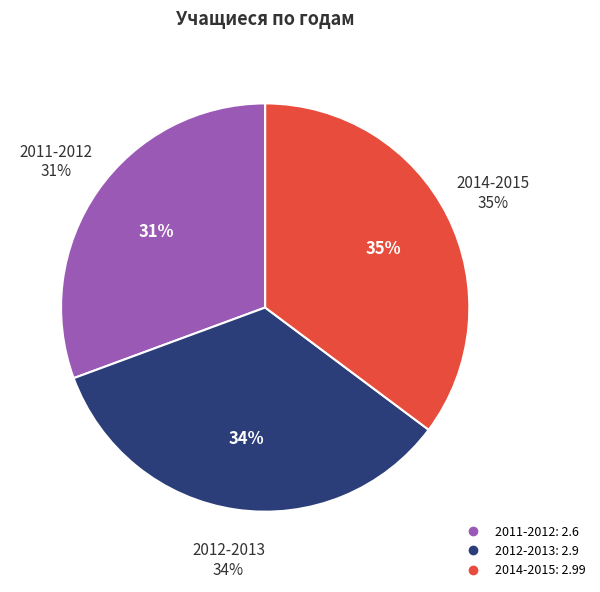

Does 2011-2012 account for over 50% of the chart?

No